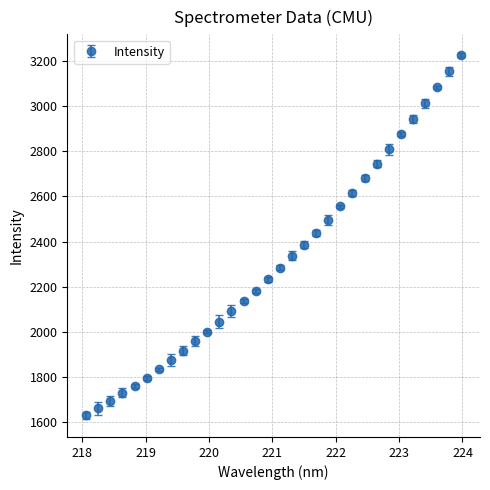

What is the smallest value displayed?

1629.9